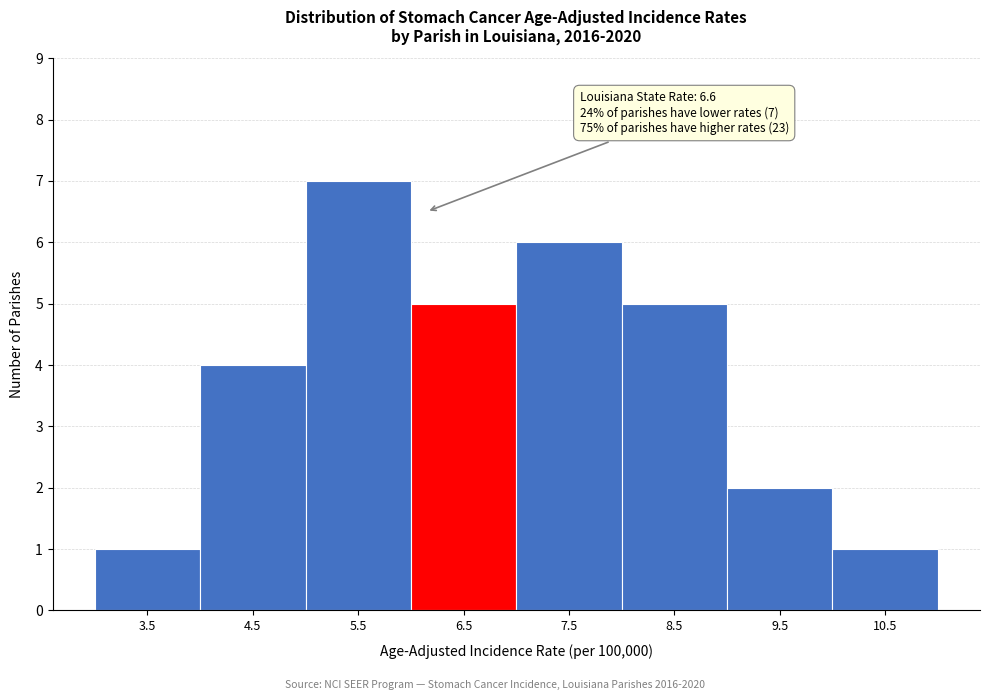

Reading left to right, extract all data points from this chart.

1	4	7	5	6	5	2	1